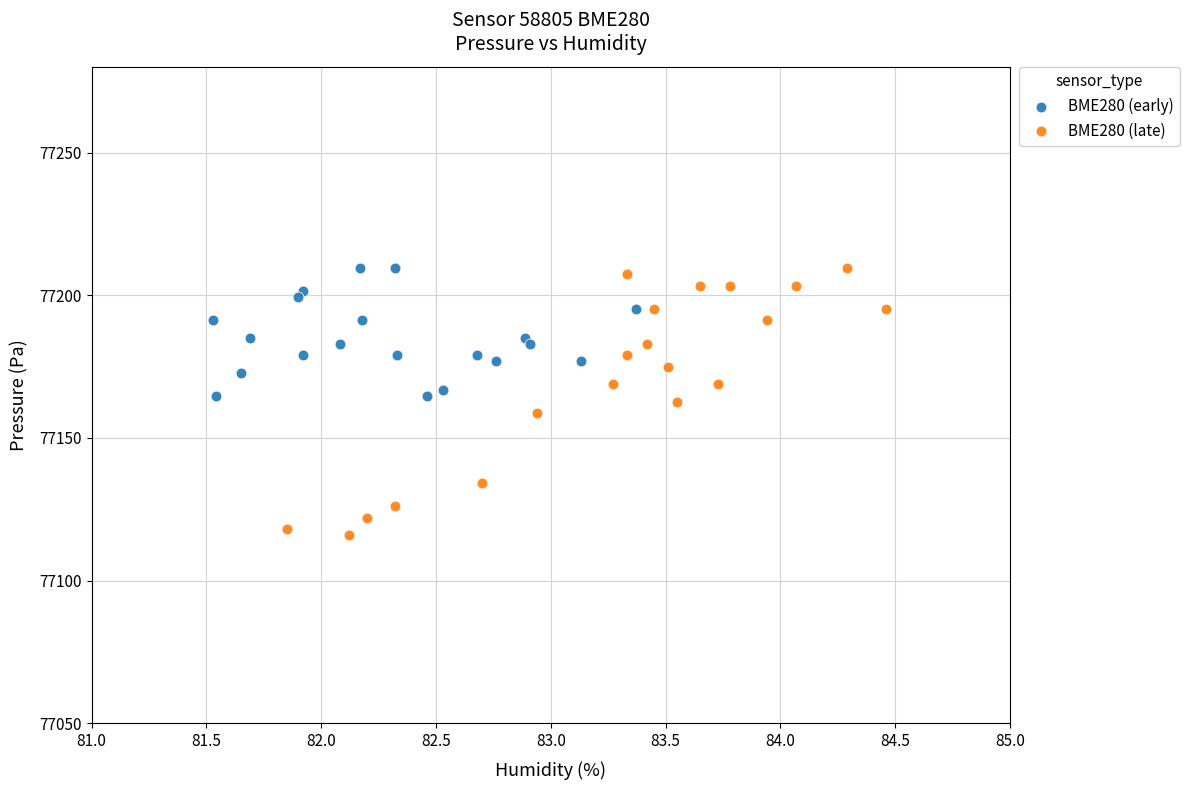

Which series has the widest spread of Y values?

BME280 (late)